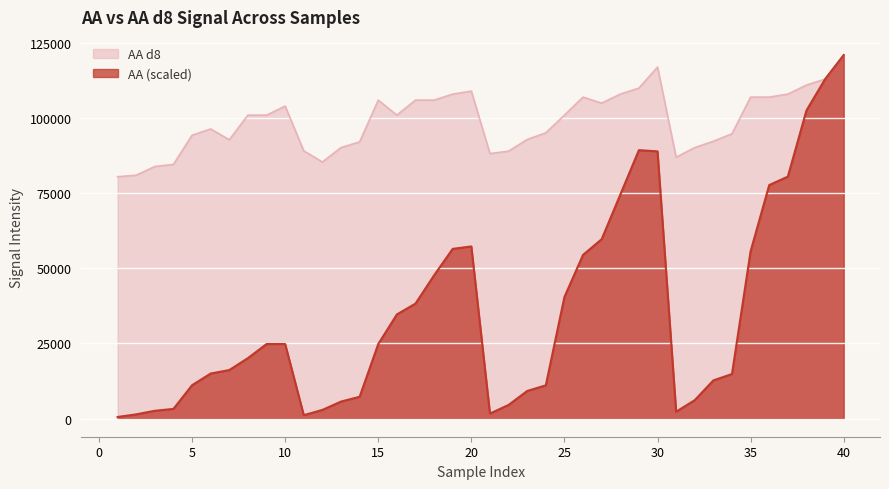

True or false: AA d8 has more than 0 points higher than both neighbors.

True